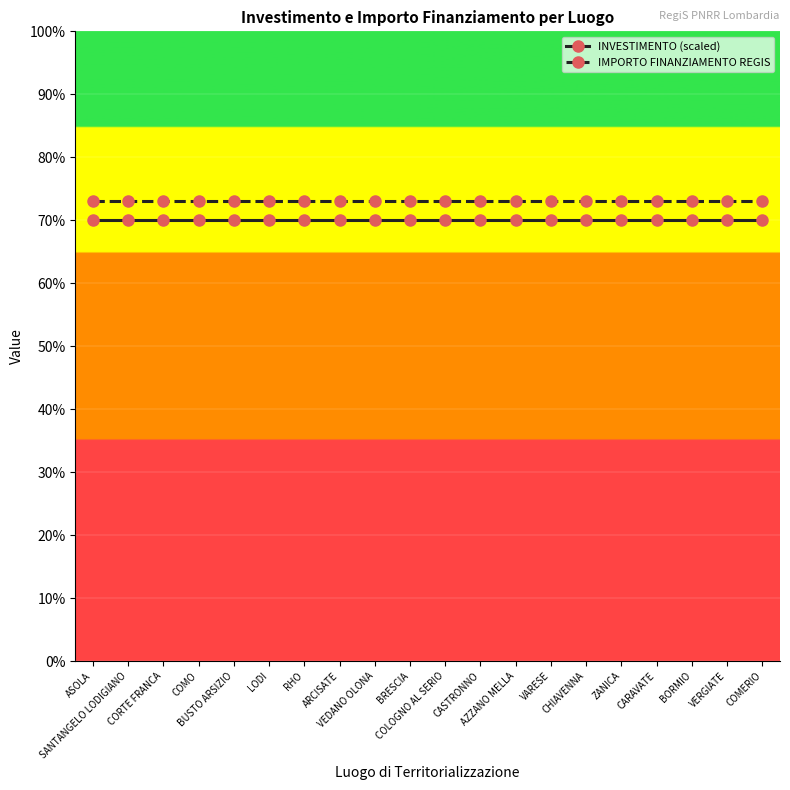

Which category has the lowest value across all series?

ASOLA